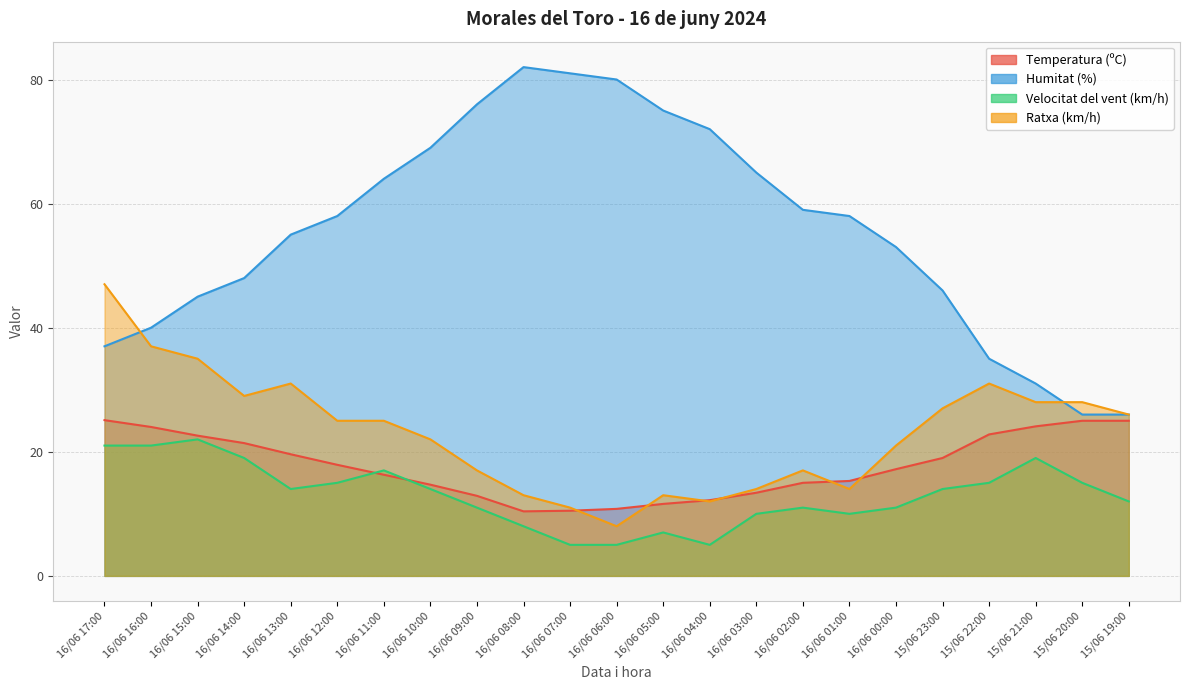

True or false: Temperatura (ºC) and Humitat (%) cross at least once.

False